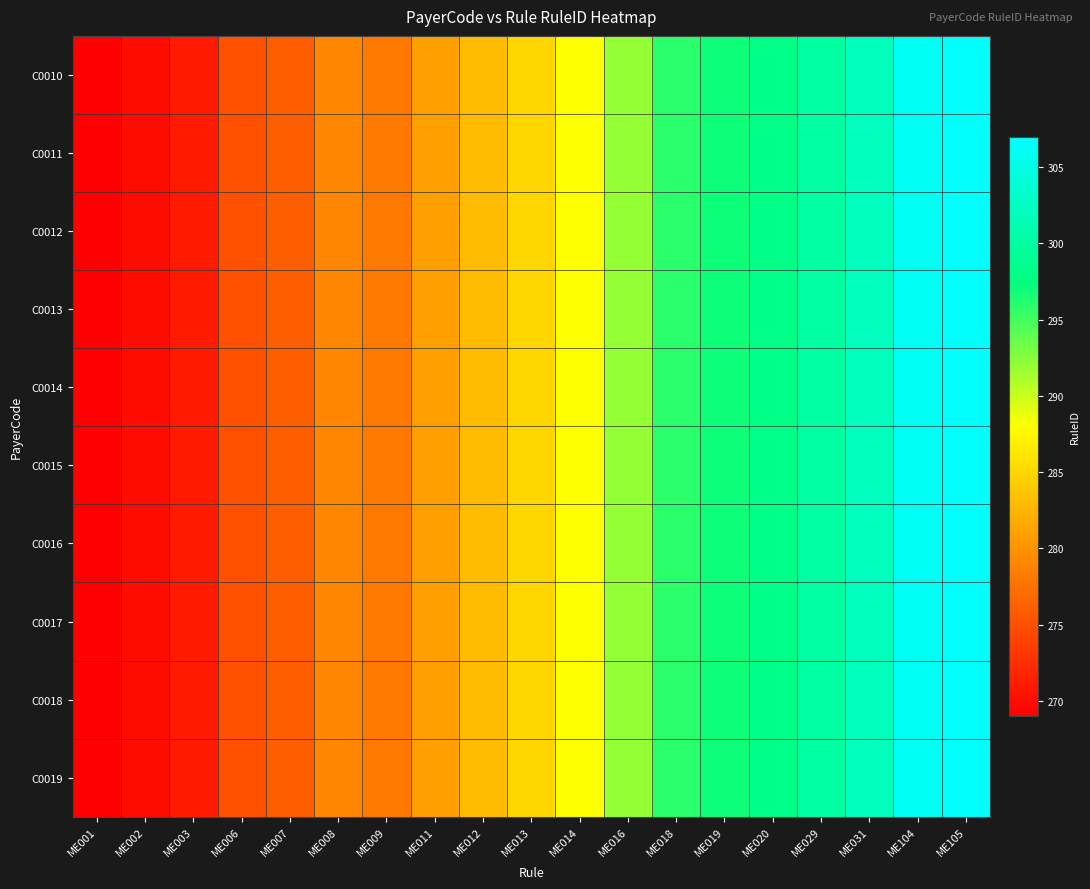

List the series in order of their peak value, lowest first.

C0010, C0011, C0012, C0013, C0014, C0015, C0016, C0017, C0018, C0019